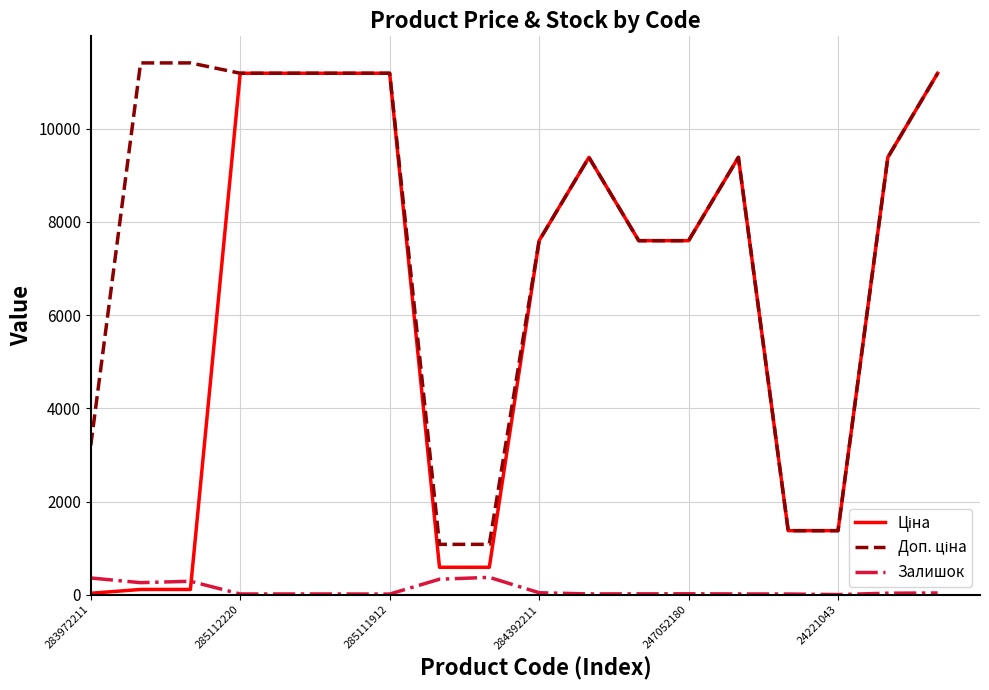

Is this an area chart (filled region under the line)?

No